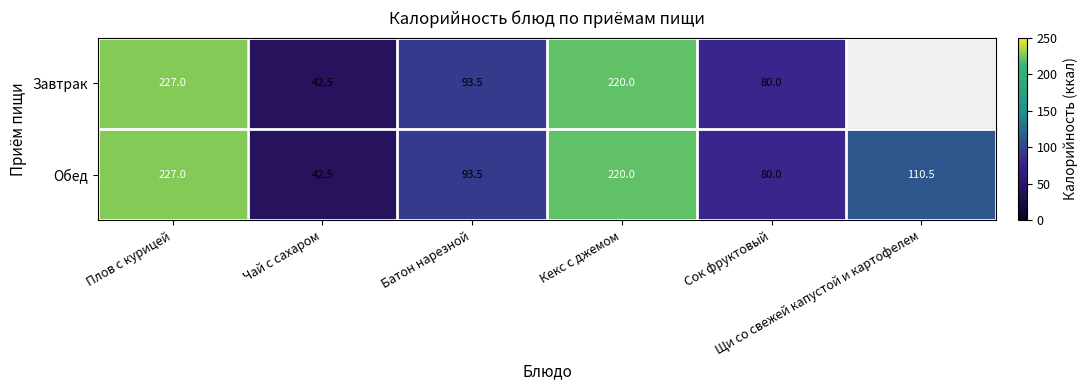

What is the difference between the maximum and second lowest values in the Обед series?

147.0